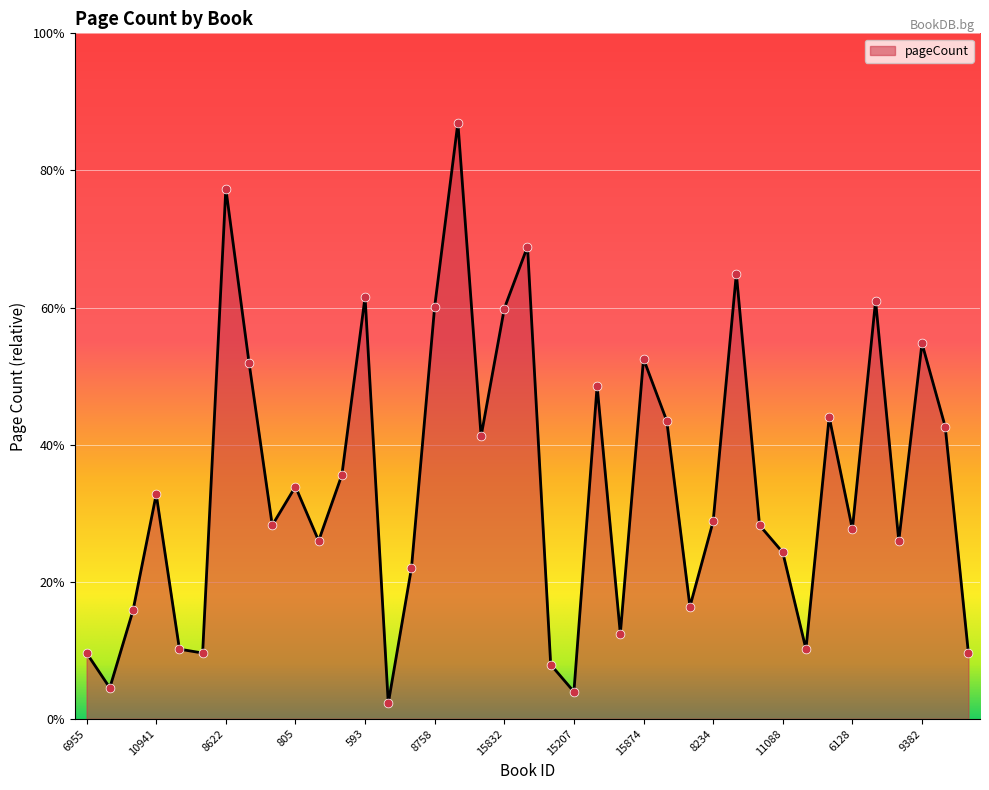

Is this an area chart (filled region under the line)?

Yes